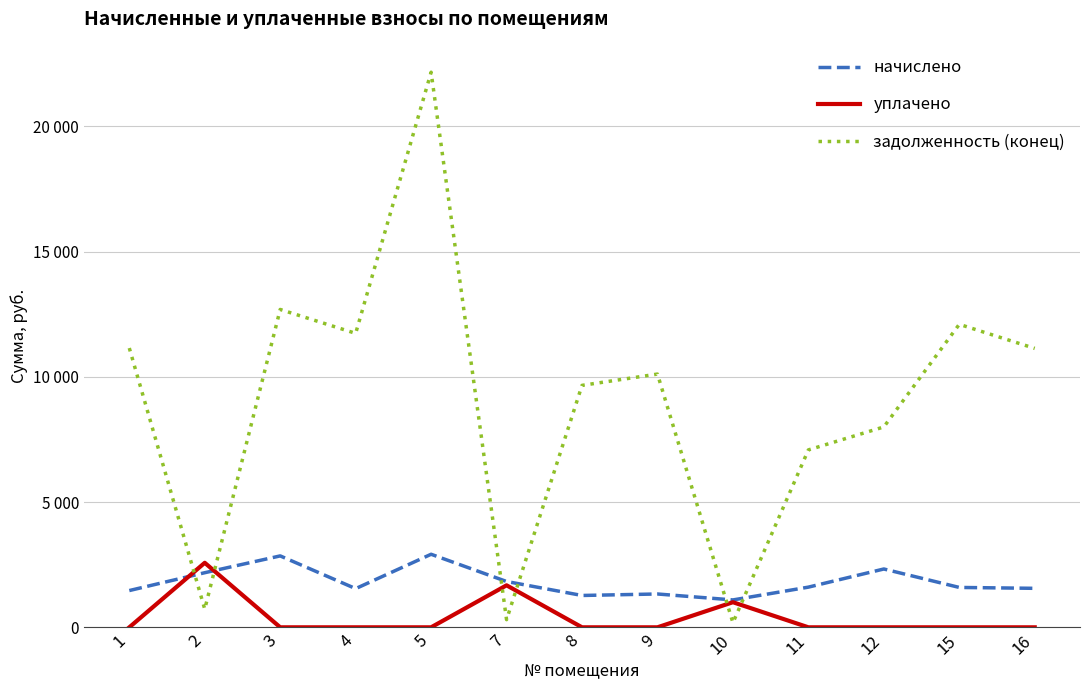

Does the chart display data point markers on the line(s)?

No